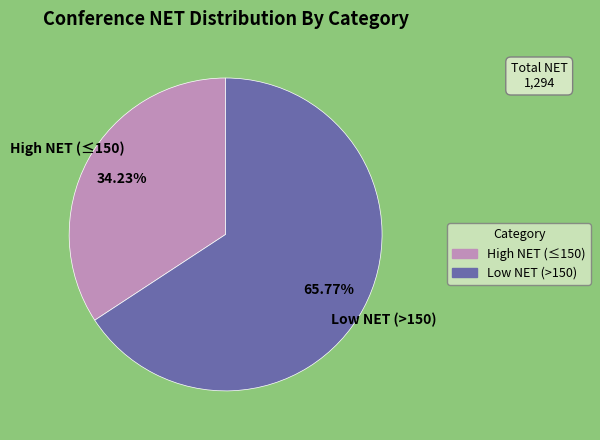

How many slices are in this pie chart?

2